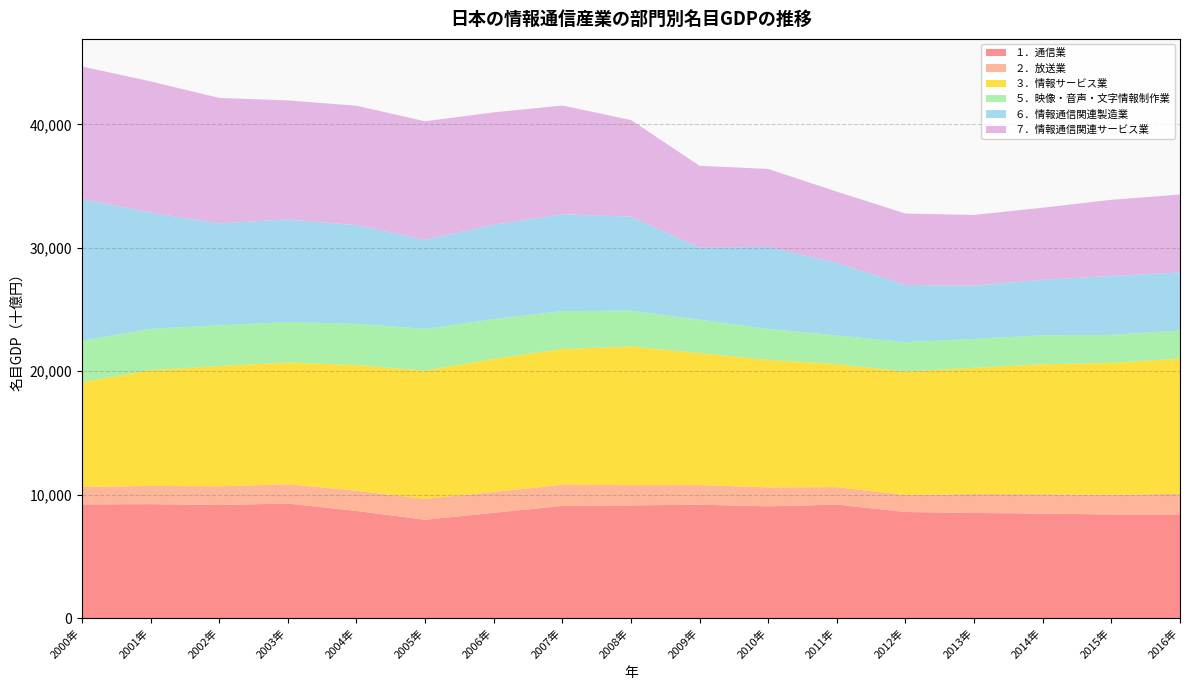

Reading left to right, extract all data points from this chart.

１．通信業: 2000年=9207	2001年=9229	2002年=9165	2003年=9276	2004年=8678	2005年=7964	2006年=8527	2007年=9085	2008年=9127	2009年=9184	2010年=9051	2011年=9192	2012年=8592	2013年=8514	2014年=8465	2015年=8388	2016年=8391
２．放送業: 2000年=1418	2001年=1475	2002年=1511	2003年=1566	2004年=1639	2005年=1687	2006年=1690	2007年=1714	2008年=1645	2009年=1591	2010年=1540	2011年=1417	2012年=1380	2013年=1530	2014年=1566	2015年=1605	2016年=1675
３．情報サービス業: 2000年=8494	2001年=9384	2002年=9748	2003年=9861	2004年=10183	2005年=10396	2006年=10775	2007年=11002	2008年=11238	2009年=10694	2010年=10324	2011年=9971	2012年=10006	2013年=10239	2014年=10532	2015年=10676	2016年=10957
５．映像・音声・文字情報制作業: 2000年=3356	2001年=3349	2002年=3298	2003年=3285	2004年=3348	2005年=3389	2006年=3229	2007年=3078	2008年=2903	2009年=2707	2010年=2522	2011年=2319	2012年=2382	2013年=2339	2014年=2353	2015年=2280	2016年=2282
６．情報通信関連製造業: 2000年=11473	2001年=9418	2002年=8265	2003年=8314	2004年=7990	2005年=7229	2006年=7644	2007年=7850	2008年=7614	2009年=5841	2010年=6645	2011年=5890	2012年=4633	2013年=4307	2014年=4500	2015年=4769	2016年=4704
７．情報通信関連サービス業: 2000年=10754	2001年=10639	2002年=10166	2003年=9650	2004年=9684	2005年=9596	2006年=9118	2007年=8809	2008年=7838	2009年=6636	2010年=6314	2011年=5767	2012年=5789	2013年=5741	2014年=5842	2015年=6177	2016年=6315